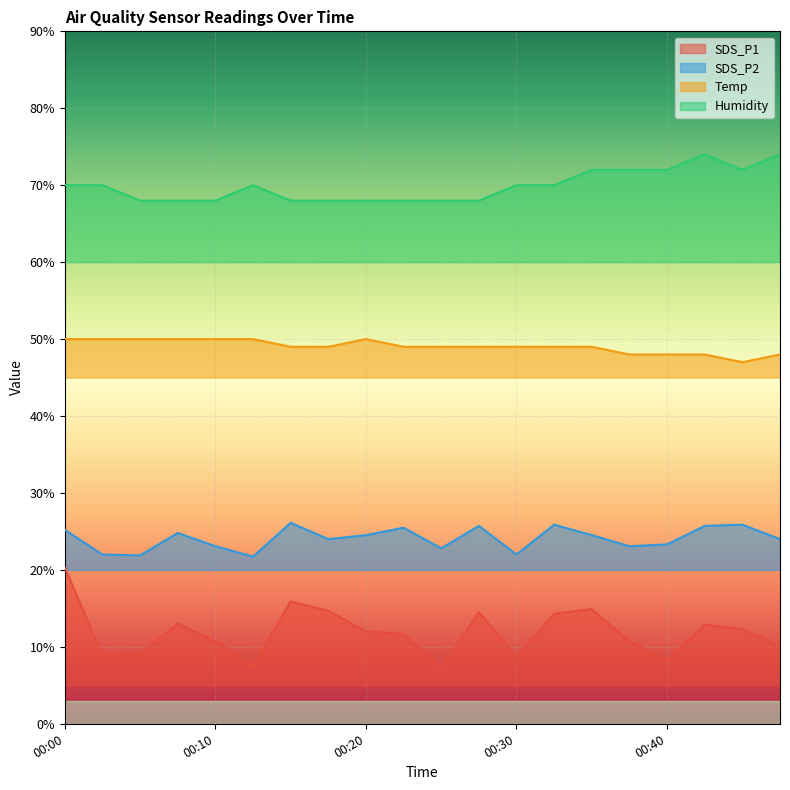

At how many categories does at least one series exceed 66?

20